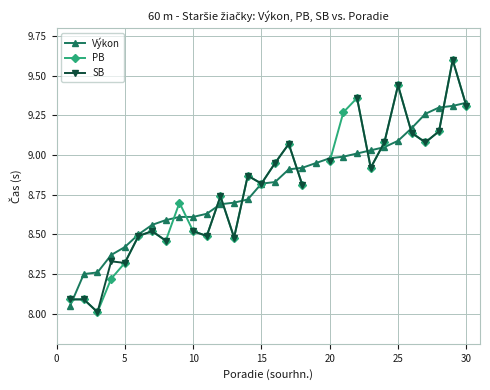

Is it true that Výkon equals 4.9 at 20?

False